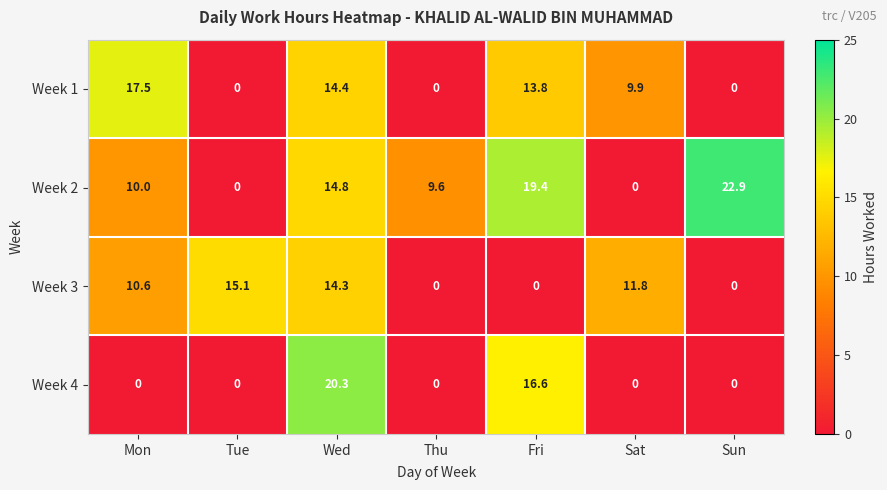

Which series has the widest spread of values?

Week 2